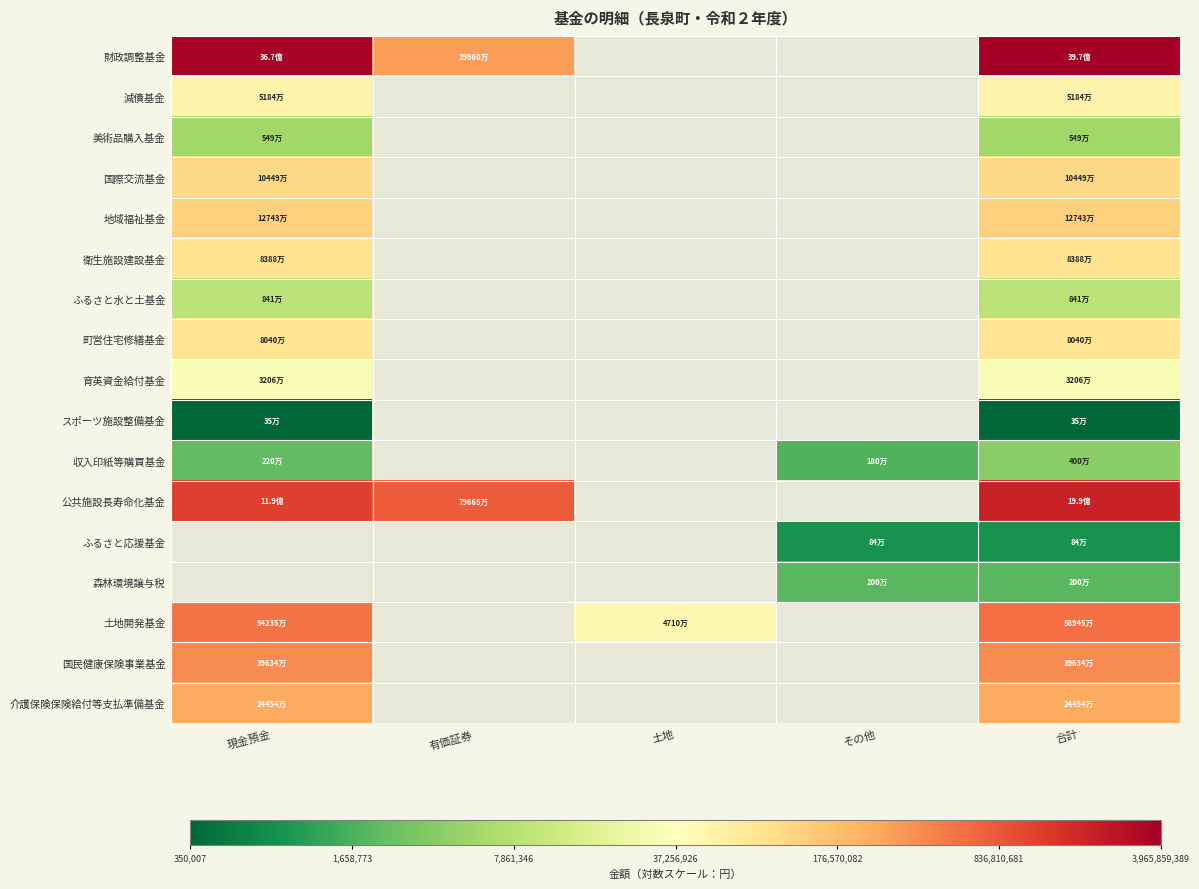

How many values in 公共施設長寿命化基金 are above zero?

3